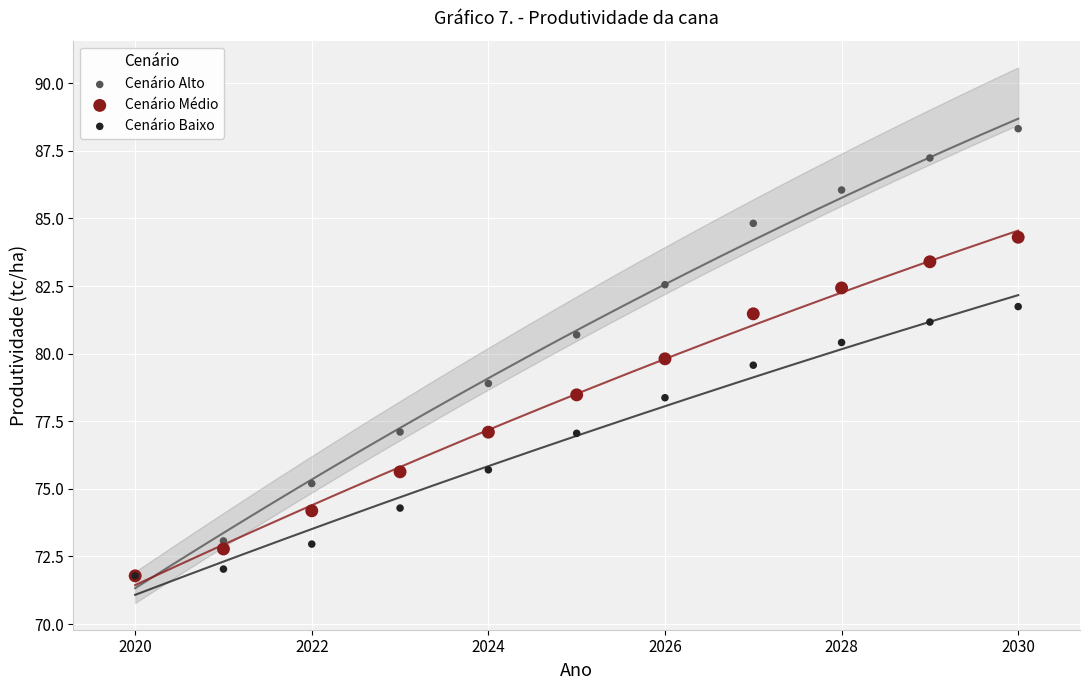

Which series reaches the maximum Y coordinate?

Cenário Alto